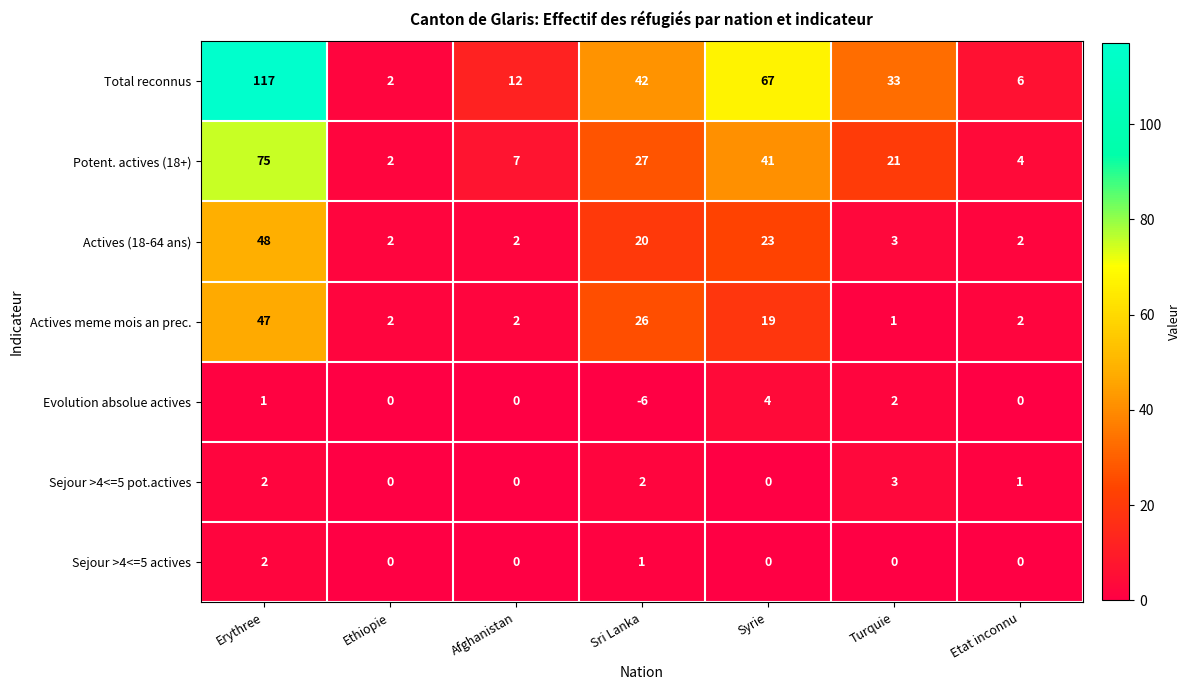

How many data points does each series have?

7